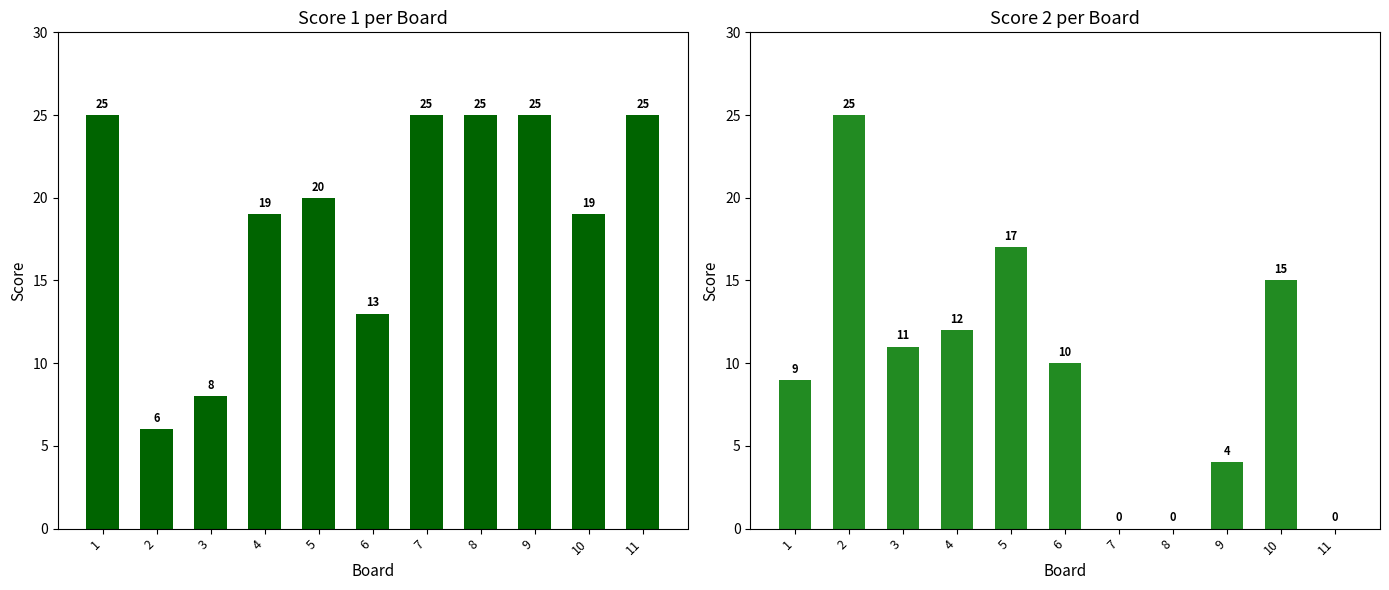

How many series are shown in this chart?

2